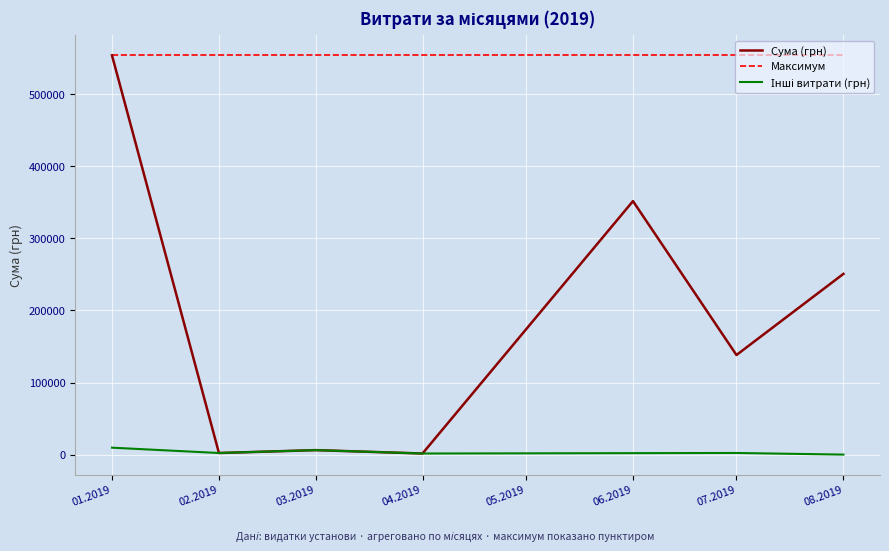

The value of Максимум at 01.2019 is 722416.4. True or false?

False